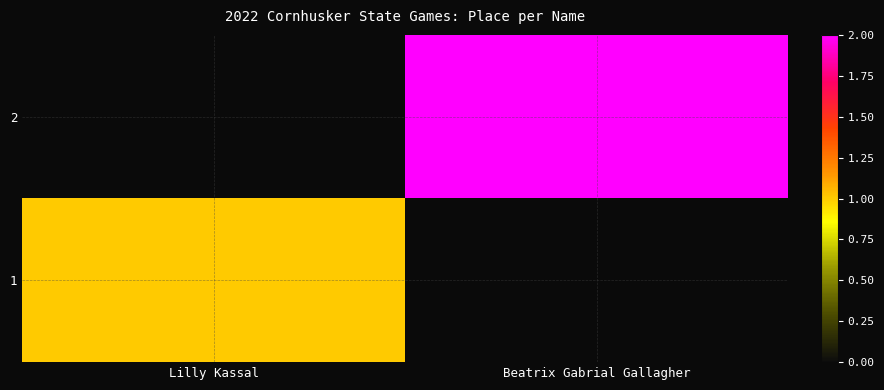

What is the total value across all series at Beatrix Gabrial Gallagher?

2